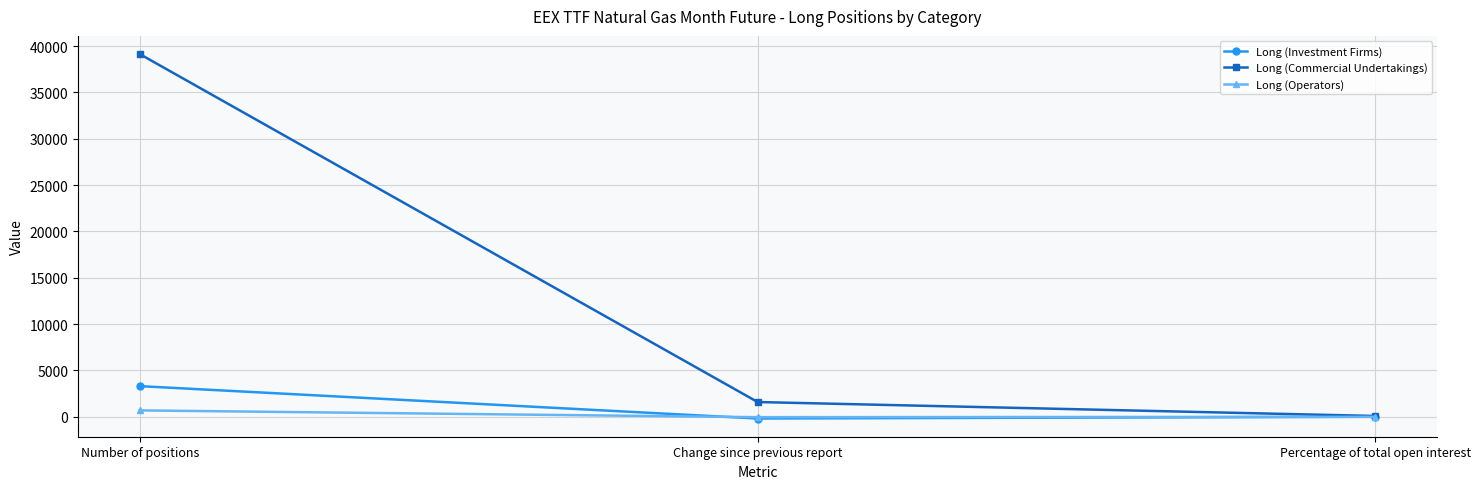

What is the label of the 2nd point from the right?

Change since previous report